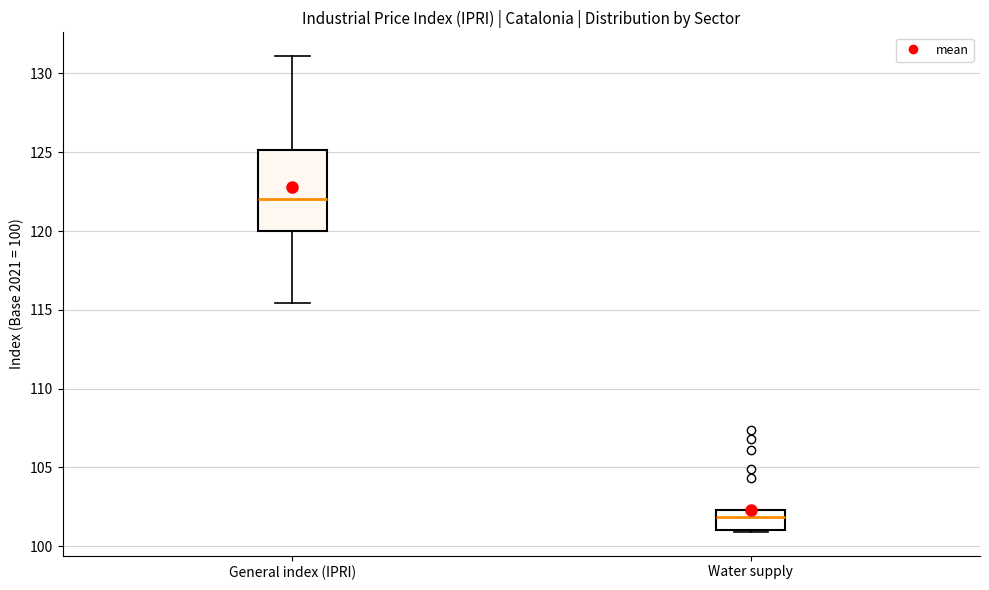

Where does the median line of the box for General index (IPRI) sit on the y-axis? The values are not printed on the chart, so give them approximately, as read against the axis.

122.0